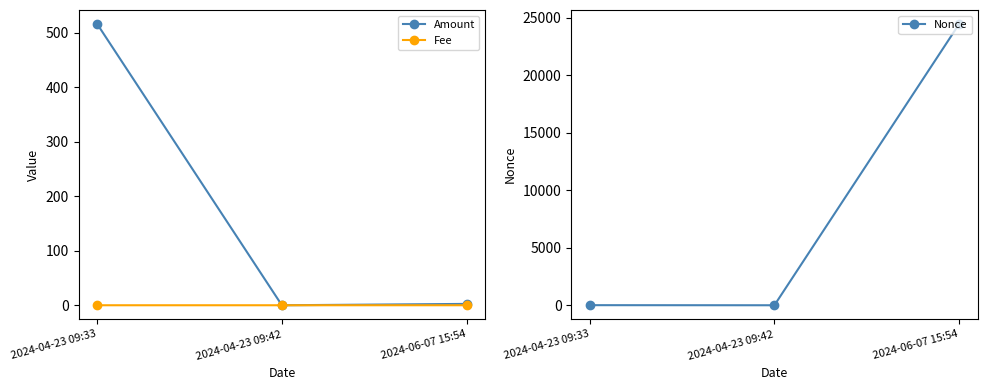

Reading right to left, transcribe all the data shown in this chart.

Amount: 2.5	0.0	516.0
Fee: 0.0	0.0	0.0
Nonce: 24461.0	0.0	8.0